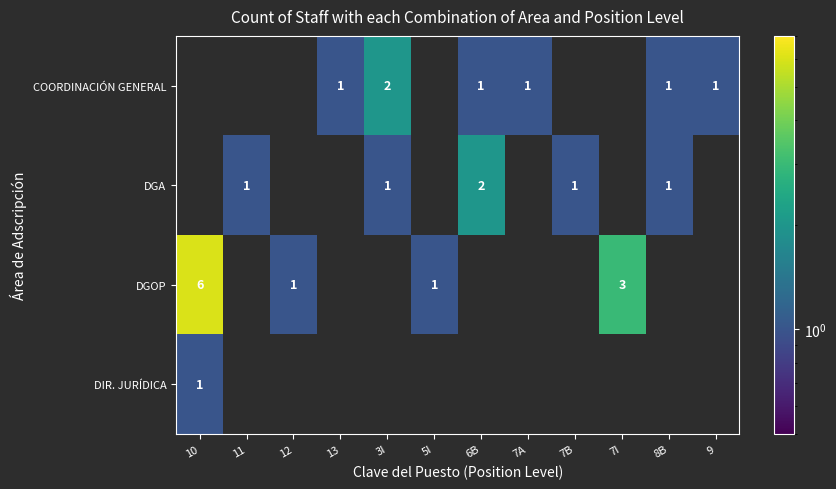

True or false: DGOP has a value of 5 at 7I.

False